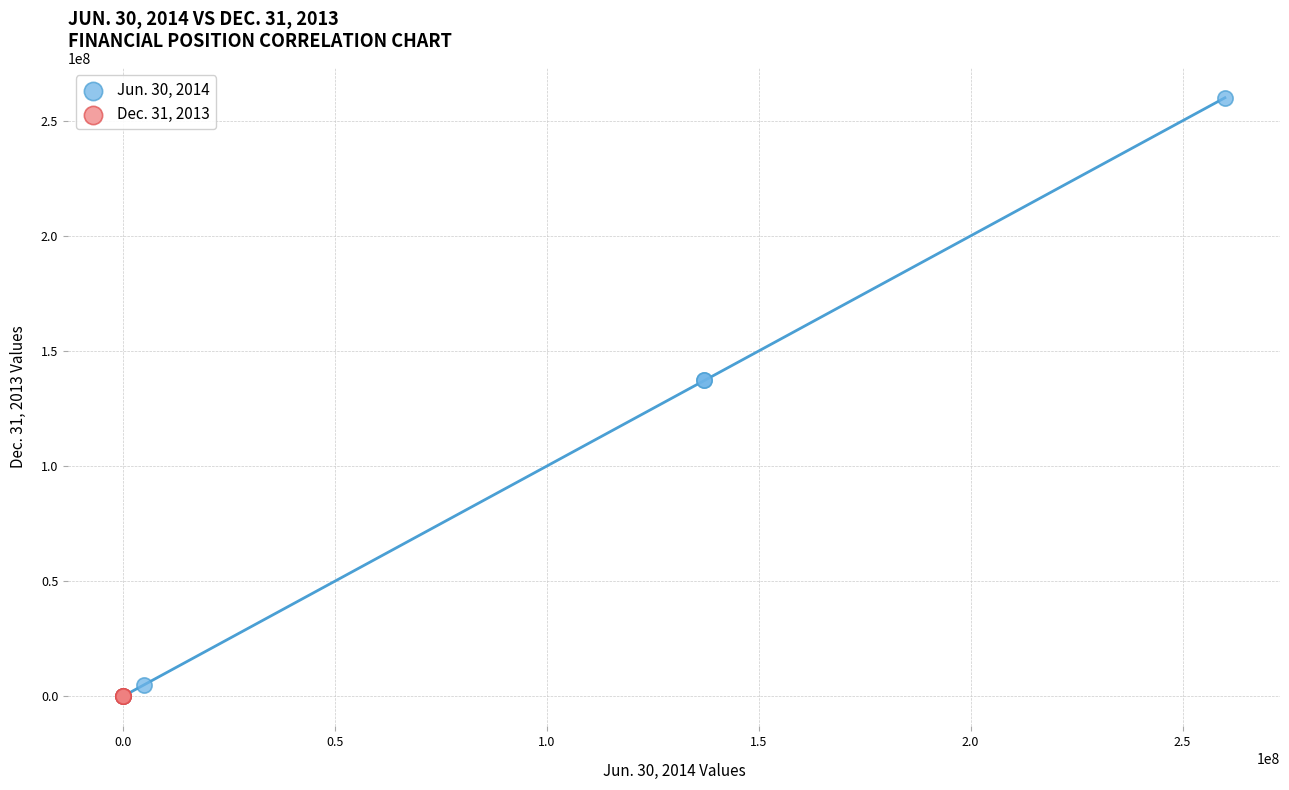

Which series has the largest Y range (max minus min)?

Jun. 30, 2014